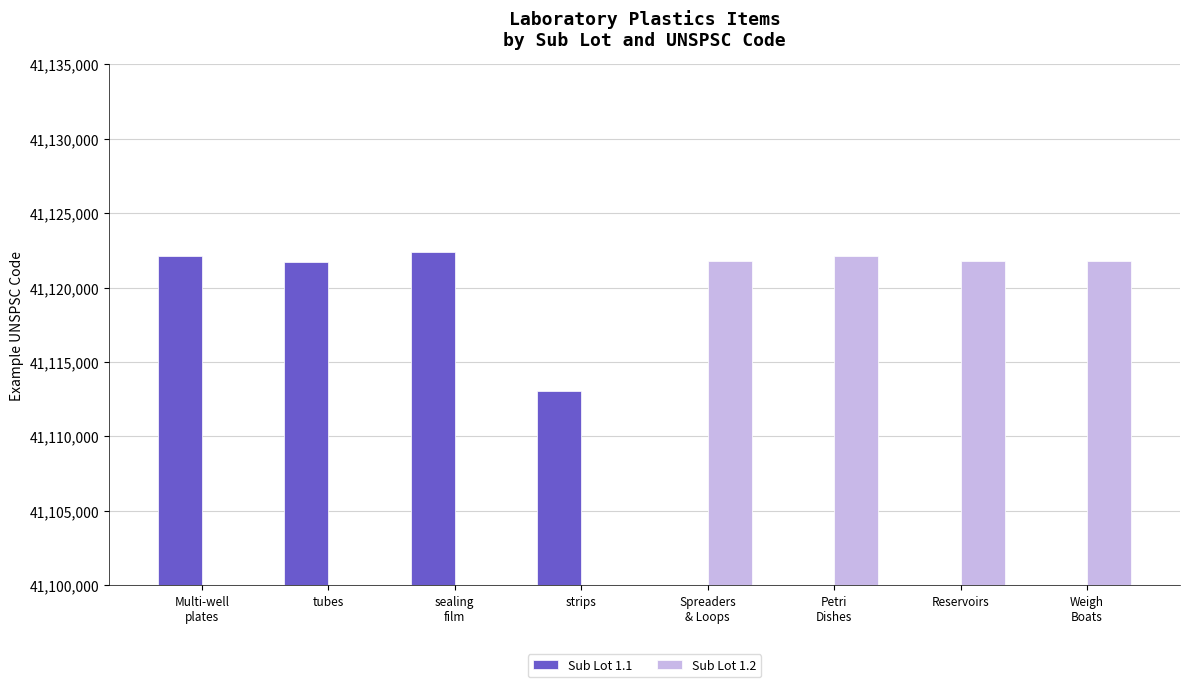

List the series in order of their overall mean, lowest first.

Sub Lot 1.1, Sub Lot 1.2